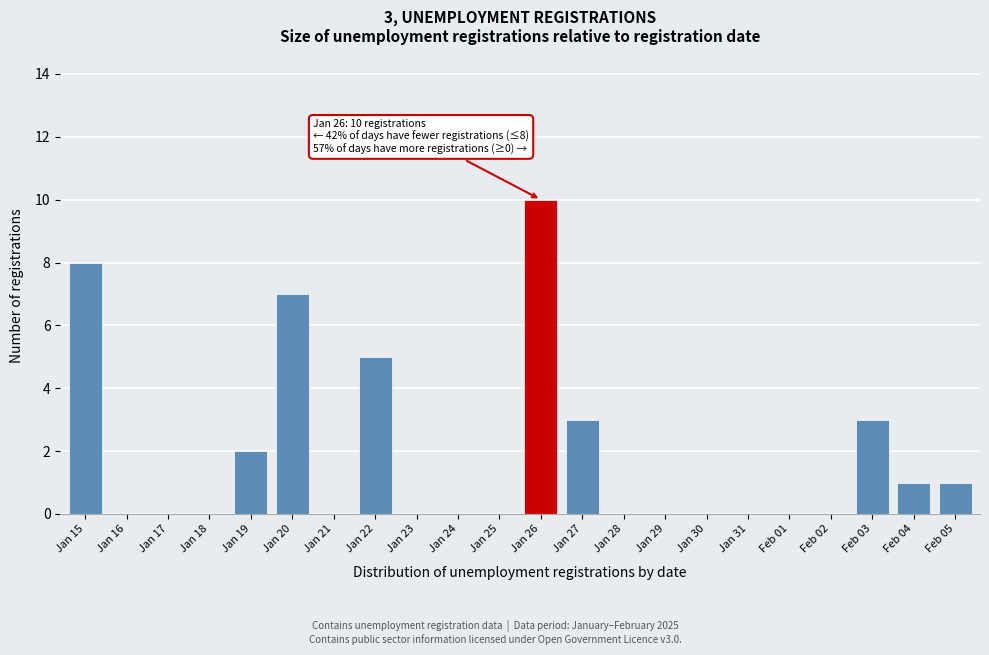

Reading left to right, what are all the values shown in this chart?

Jan 15=8	Jan 16=0	Jan 17=0	Jan 18=0	Jan 19=2	Jan 20=7	Jan 21=0	Jan 22=5	Jan 23=0	Jan 24=0	Jan 25=0	Jan 26=10	Jan 27=3	Jan 28=0	Jan 29=0	Jan 30=0	Jan 31=0	Feb 01=0	Feb 02=0	Feb 03=3	Feb 04=1	Feb 05=1